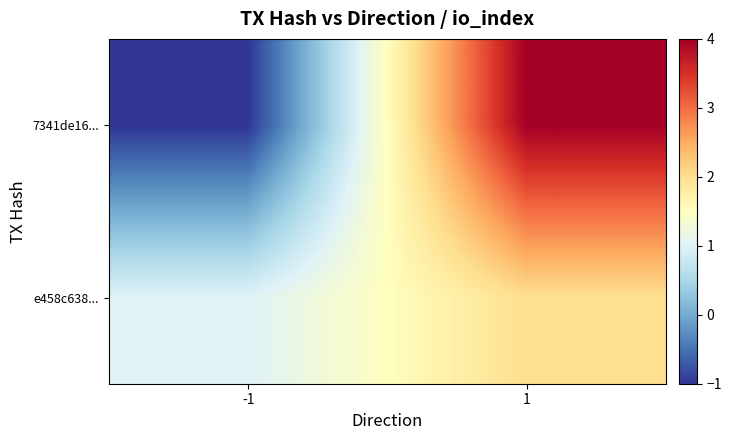

Which series has the widest spread of values?

7341de16...